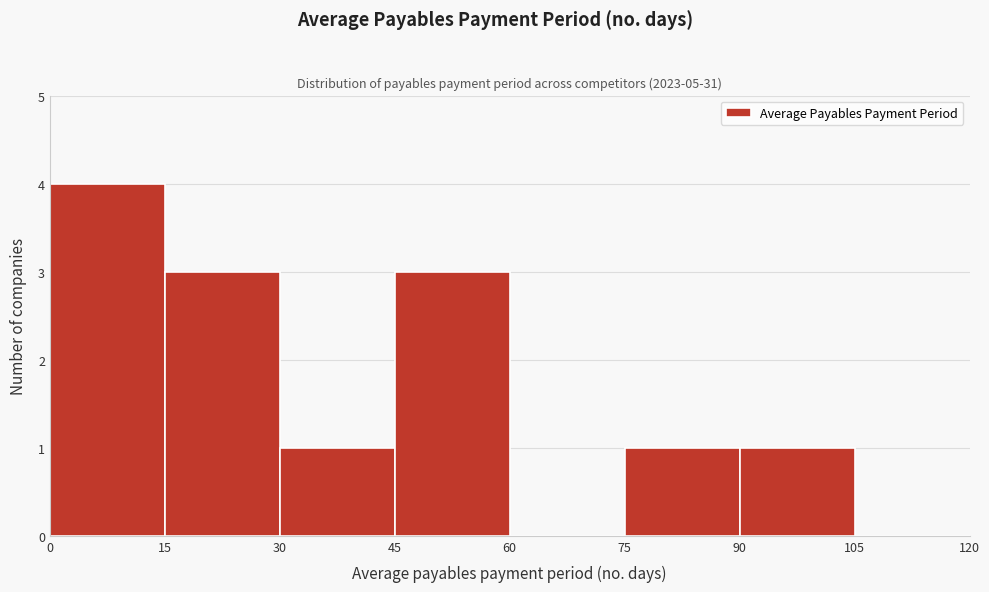

Reading left to right, list every bar in this chart as the range it spans on the x-axis followed by its height. The values are not printed on the chart, so give them approximately, as read against the axis.

0 to 15: 4
15 to 30: 3
30 to 45: 1
45 to 60: 3
60 to 75: 0
75 to 90: 1
90 to 105: 1
105 to 120: 0